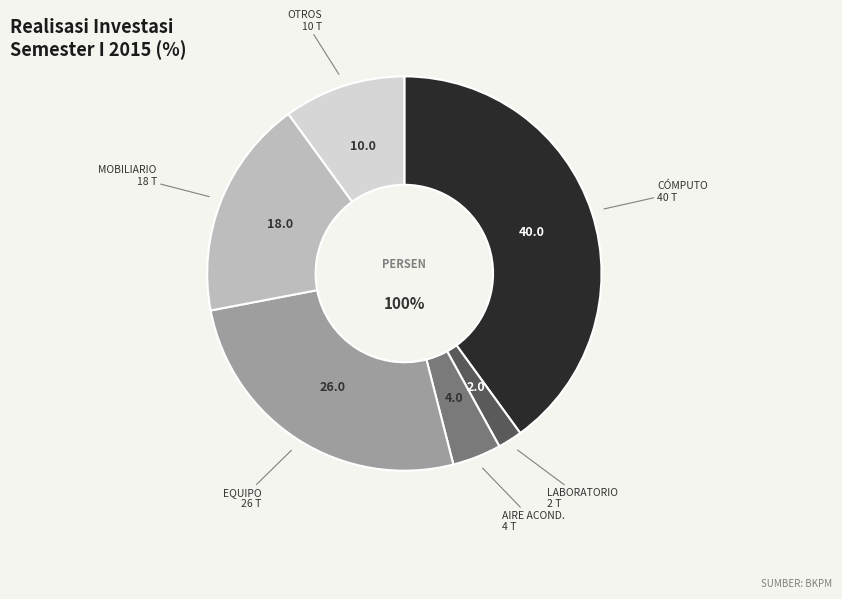

Which slice is the largest?

CÓMPUTO